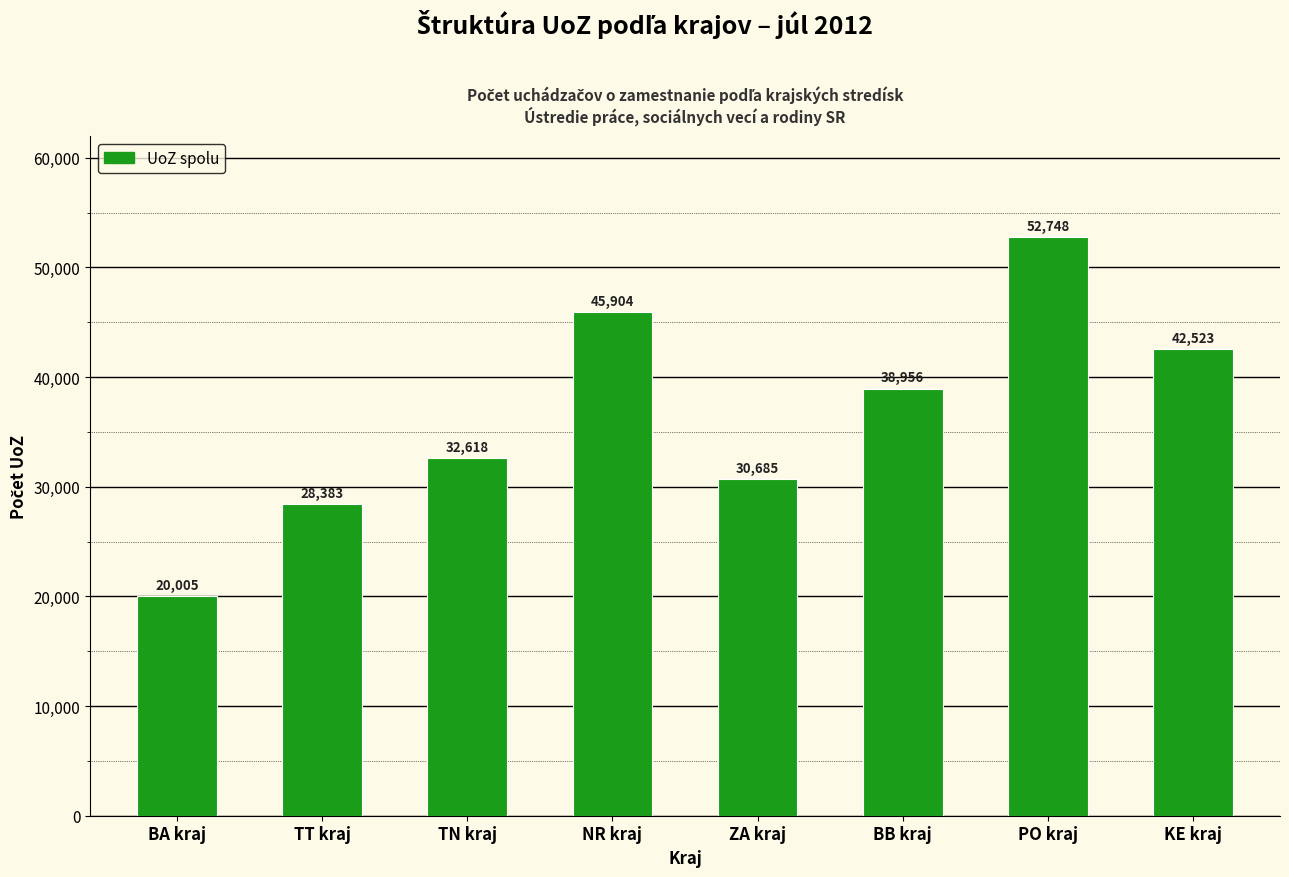

What is the difference between the values at PO kraj and TT kraj?

24365